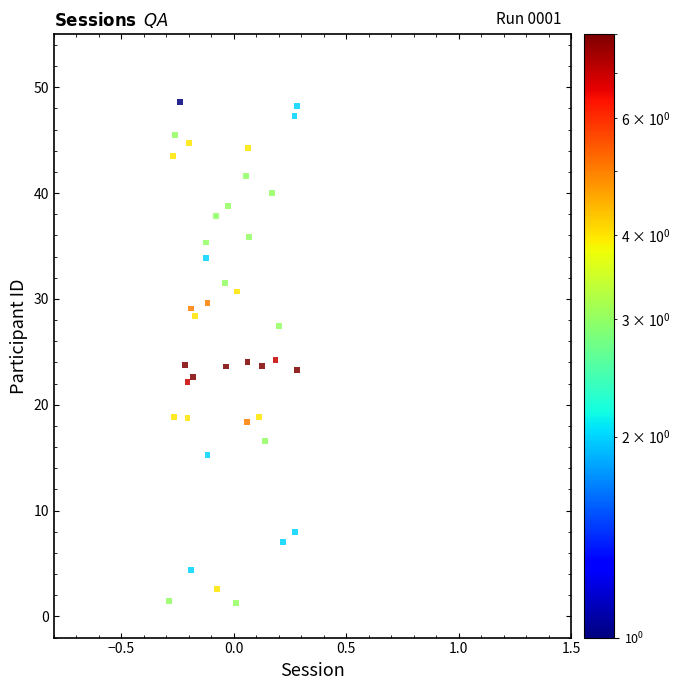

What is the range of X values (max minus min)?

0.6